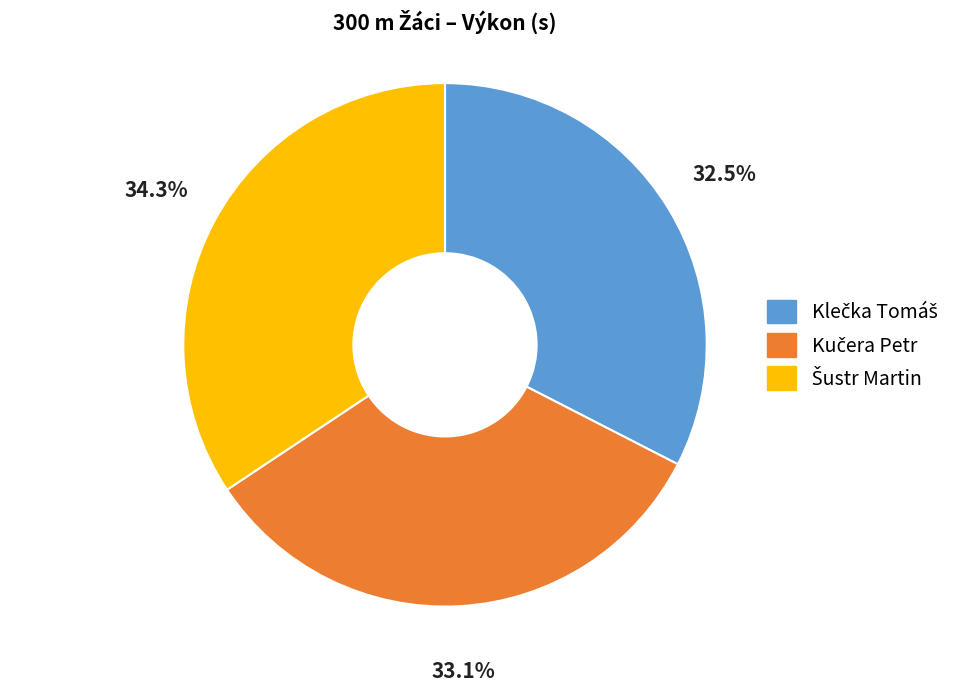

Is there a majority slice in this chart?

No